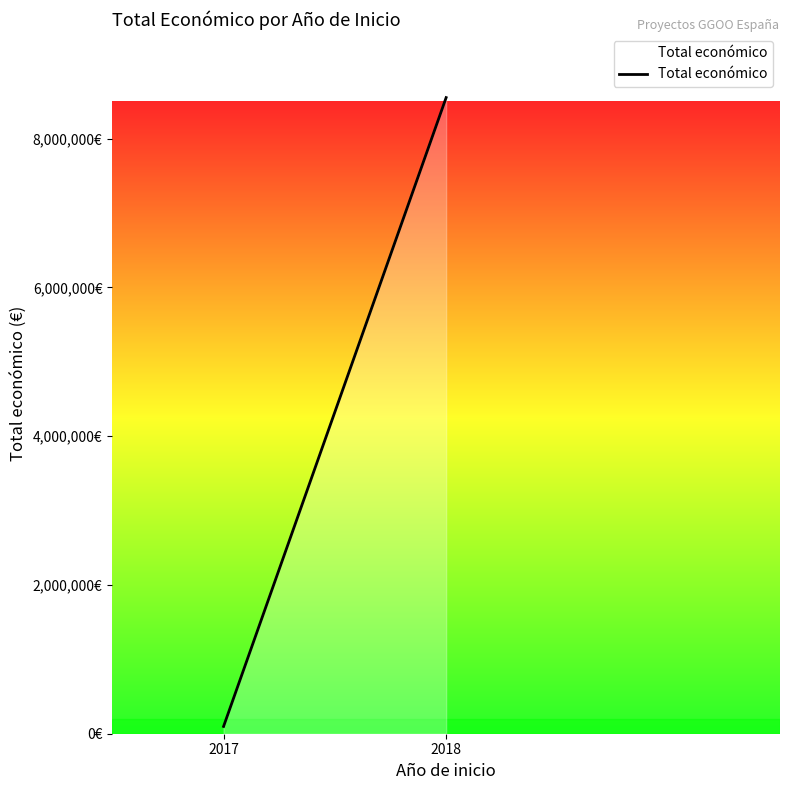

Reading left to right, extract all data points from this chart.

2017=98068	2018=8553248